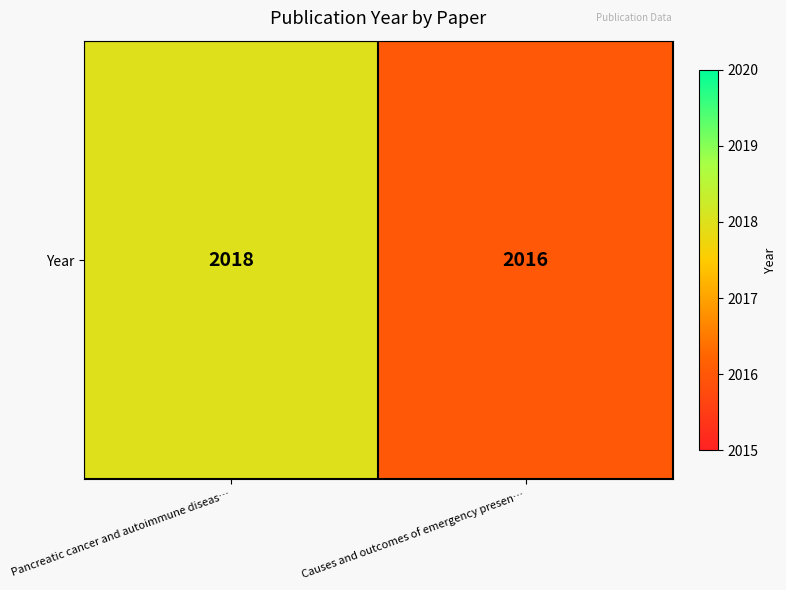

The chart shows a value of 3160 at Pancreatic cancer and autoimmune diseas…. True or false?

False